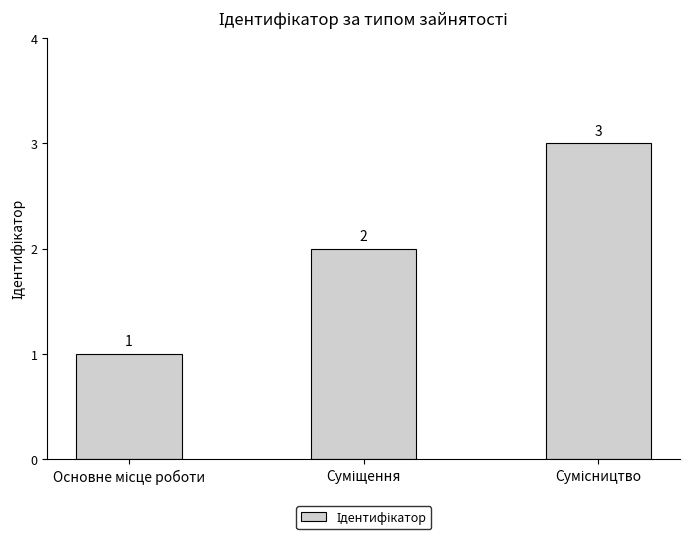

What is the sum of all values?

6